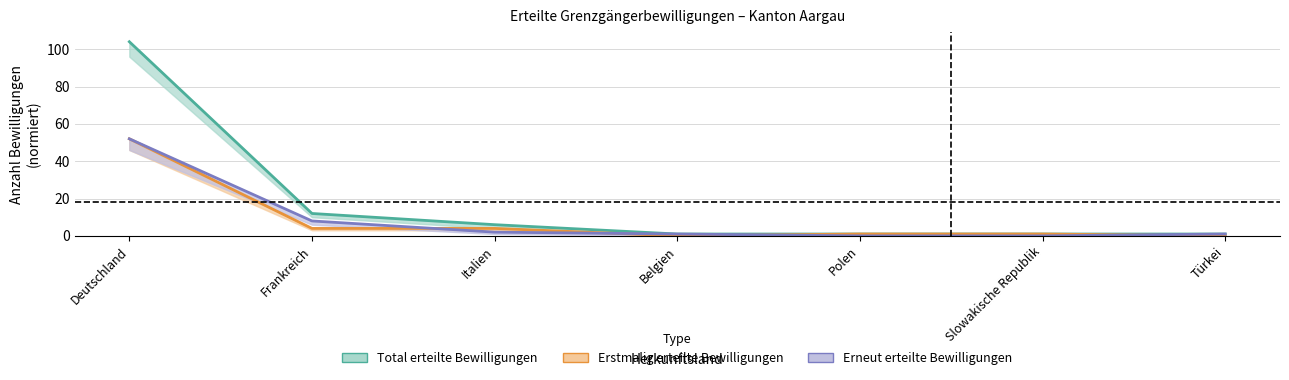

At which category is the sum across all series the highest?

Deutschland